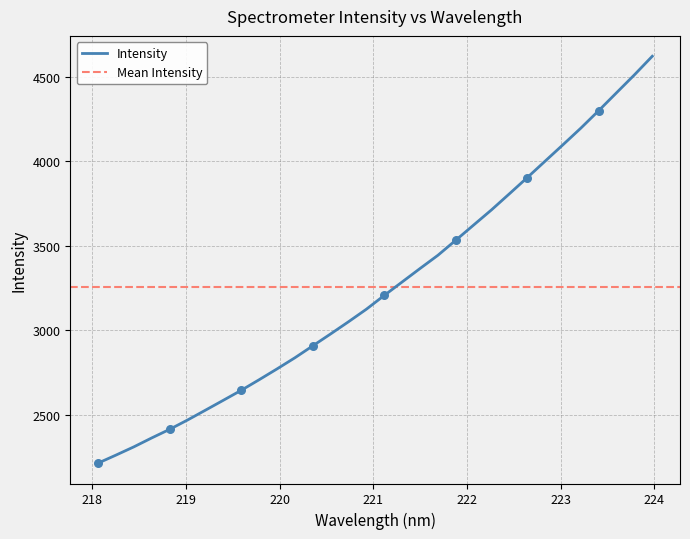

Approximately how many times larger is the value at 221.4993 compared to 218.442?

1.5